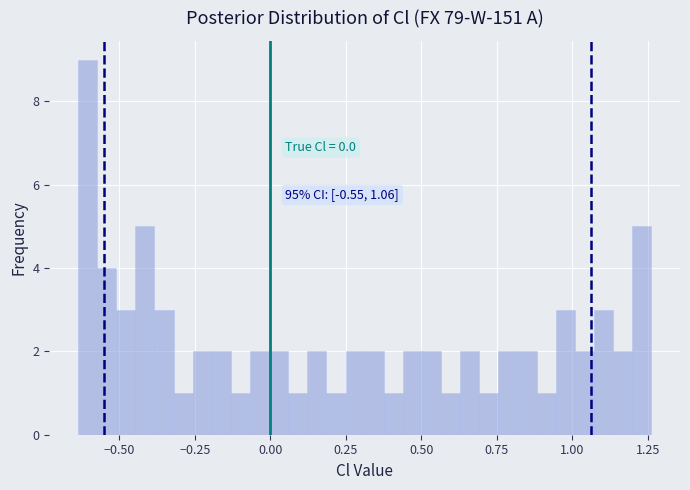

Read against the x-axis, roughly where is the centre of the tallest bar?

-0.60